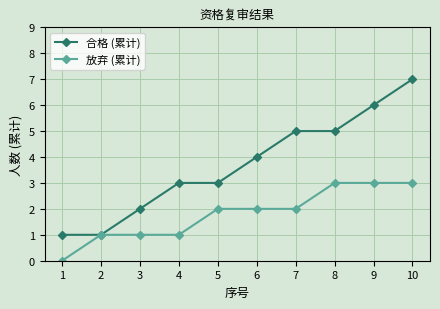

Count the number of data series in this chart.

2